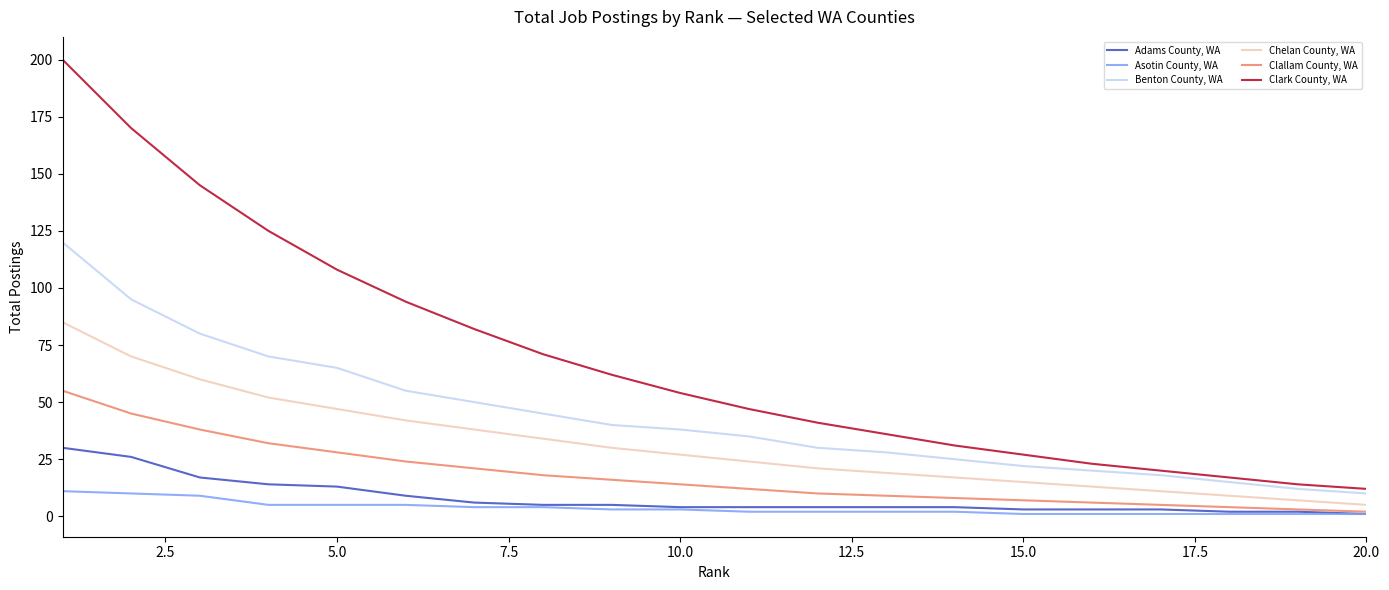

List the series in order of their peak value, highest first.

Clark County, WA, Benton County, WA, Chelan County, WA, Clallam County, WA, Adams County, WA, Asotin County, WA